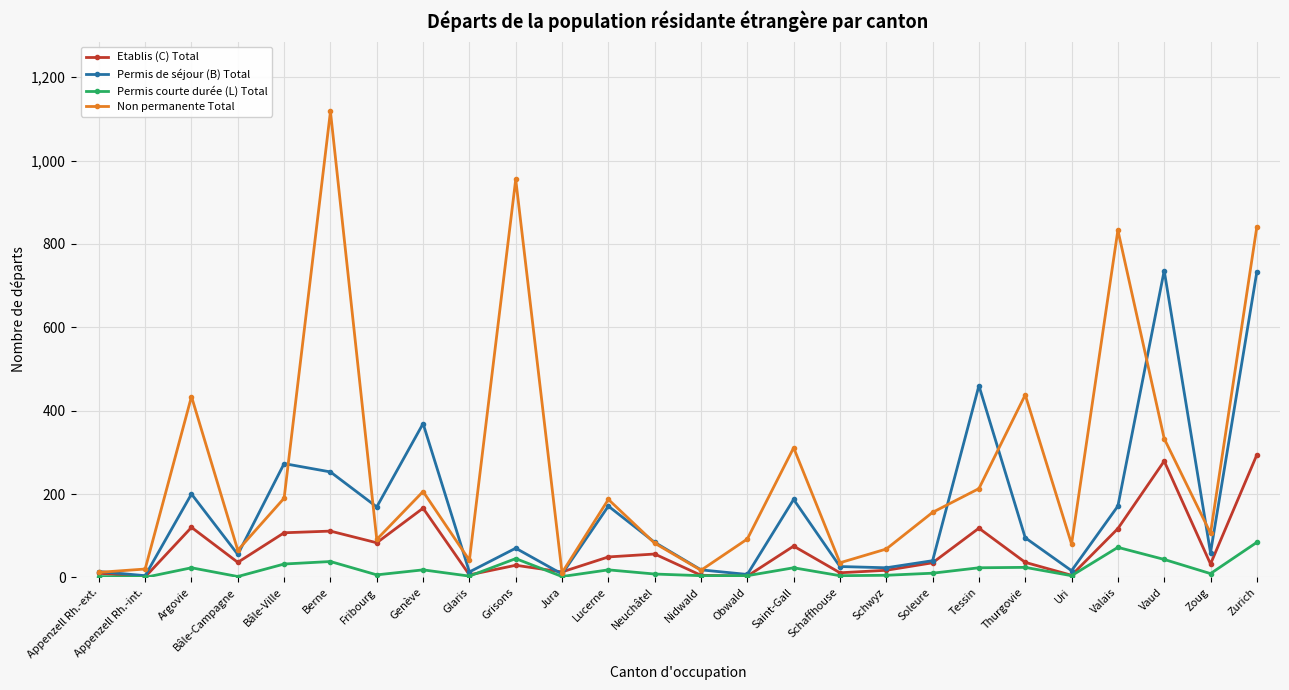

What is the sum of all Etablis (C) Total values?

1814